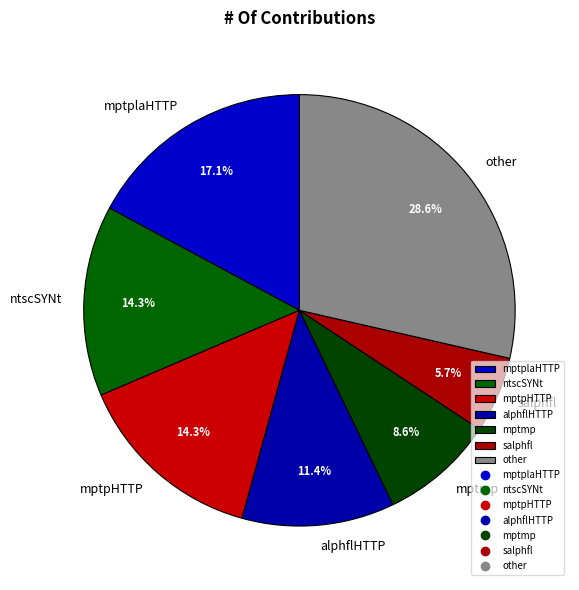

Which category has the smallest portion of the pie?

salphfl